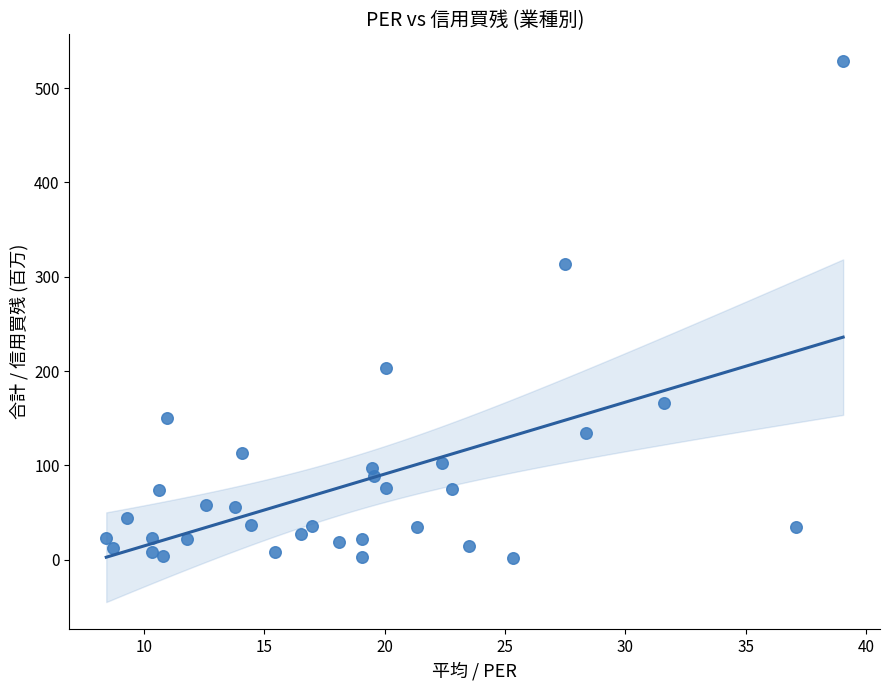

What Y value in the scatter plot is closest to 265?

313.9